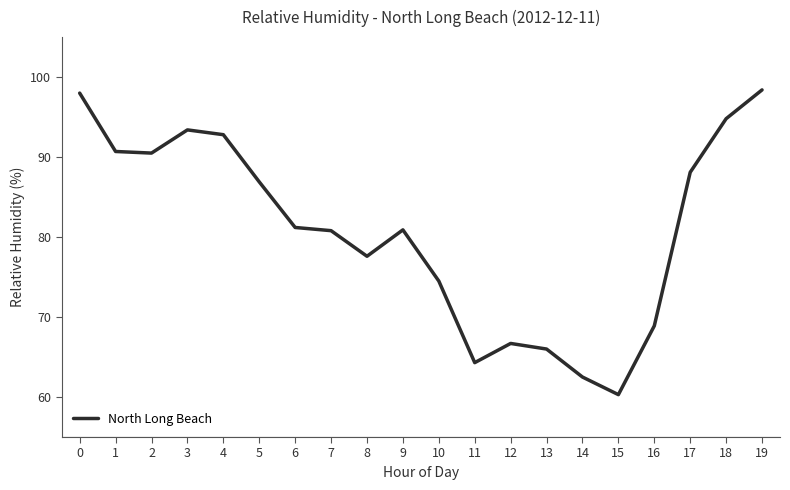

Which has a higher value, 9 or 12?

9